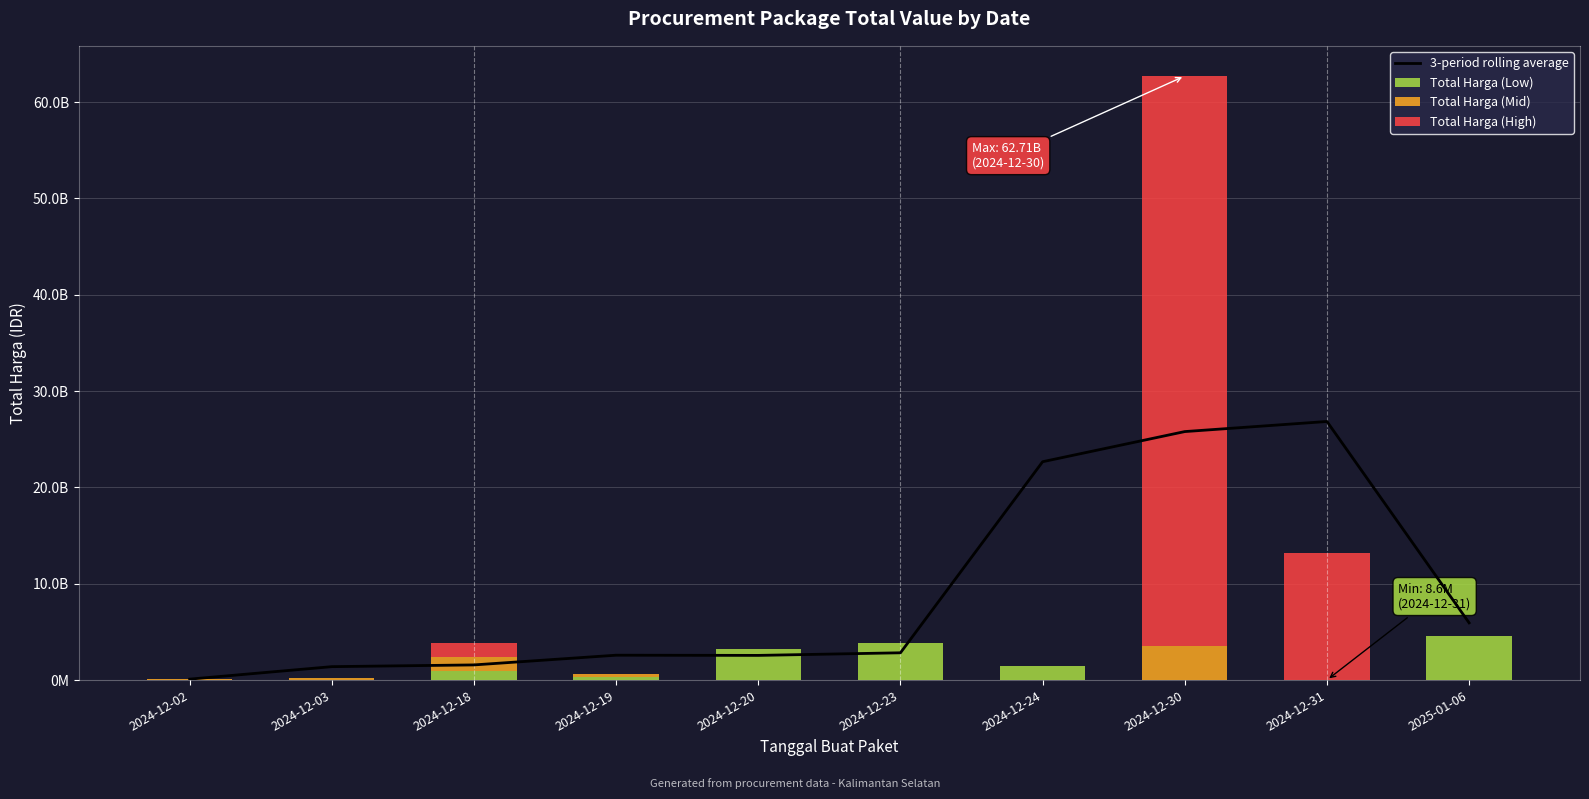

At which category is the sum across all series the highest?

2024-12-30